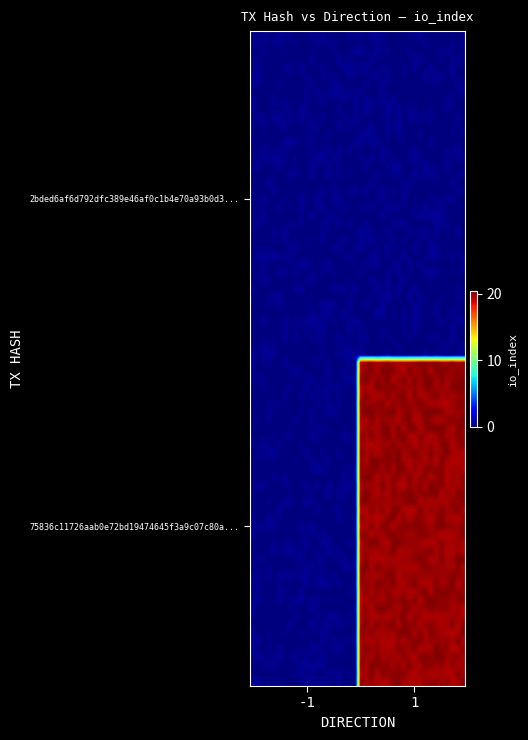

Rank the series by their maximum value, from lowest to highest.

2bded6af6d792dfc389e46af0c1b4e70a93b0d3, 75836c11726aab0e72bd19474645f3a9c07c80a